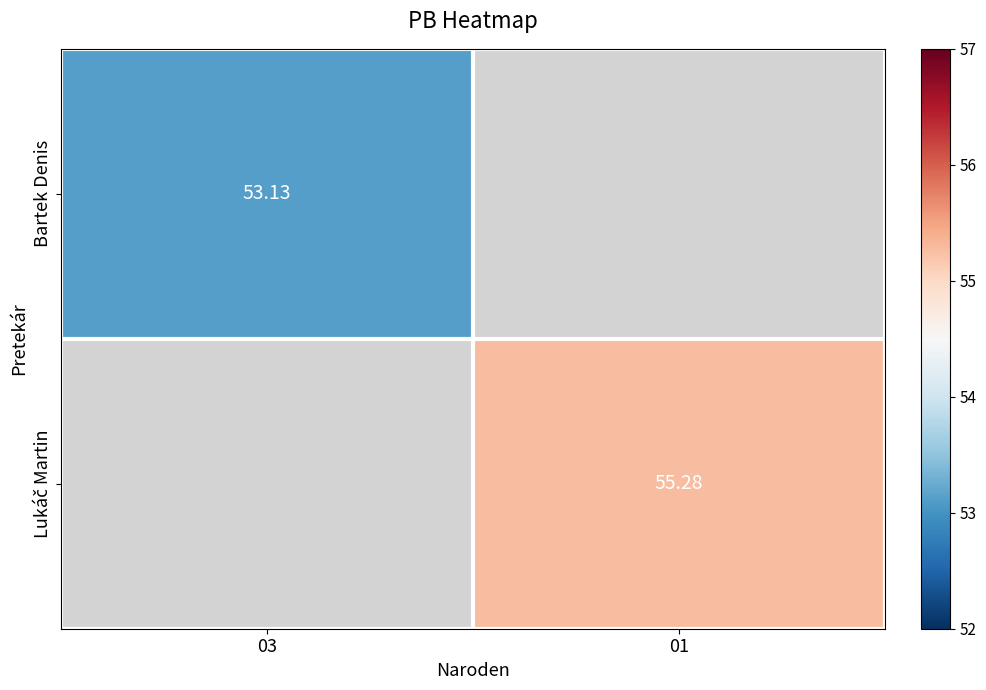

What is the minimum value shown in the chart?

53.1